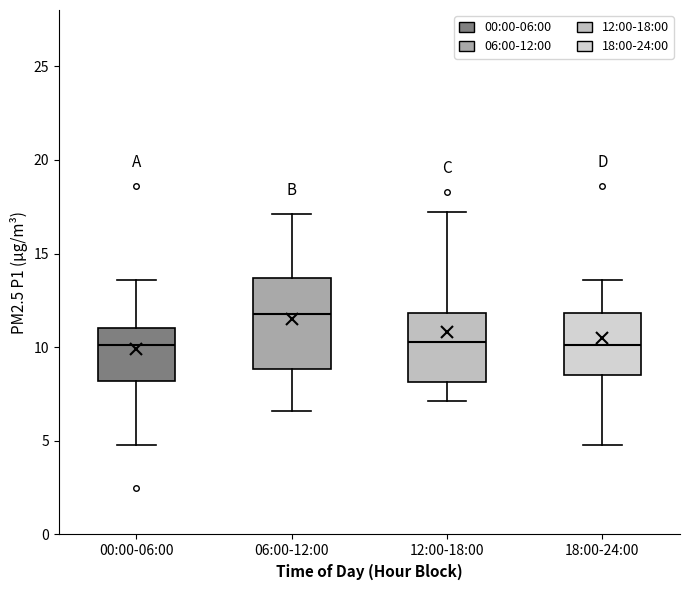

Where does the upper whisker of the box for 18:00-24:00 end on the y-axis? The values are not printed on the chart, so give them approximately, as read against the axis.

13.5